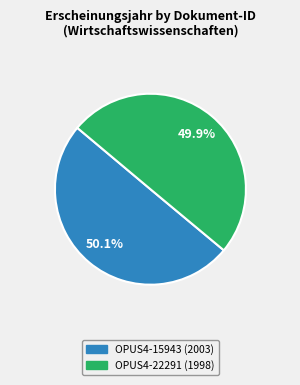

Is there any slice that represents more than half of the pie?

Yes